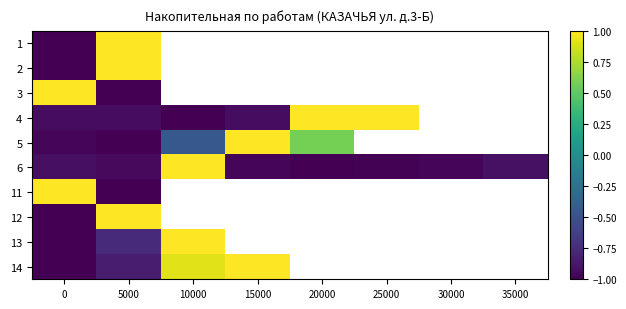

At which category does the chart reach its peak across all series?

5000